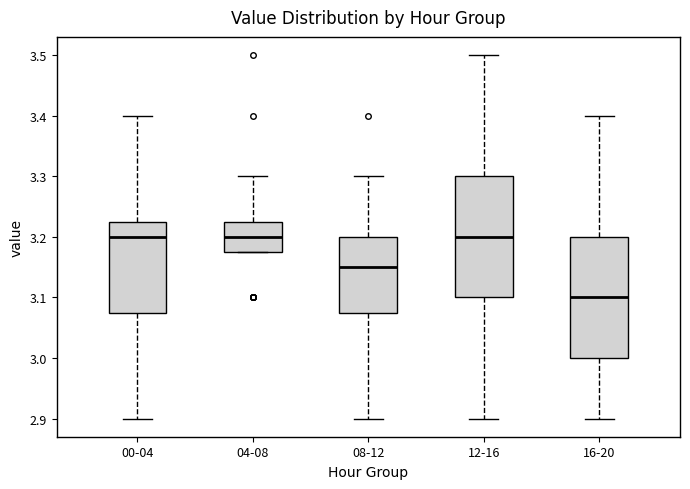

Where does the lower whisker of the box for 12-16 end on the y-axis? The values are not printed on the chart, so give them approximately, as read against the axis.

2.90